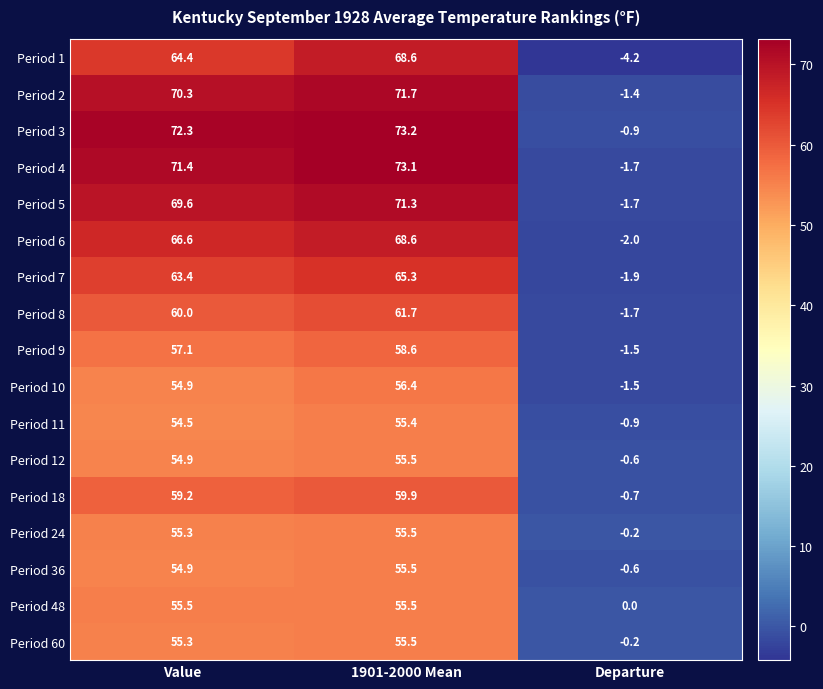

At which category is the sum across all series the highest?

1901-2000 Mean